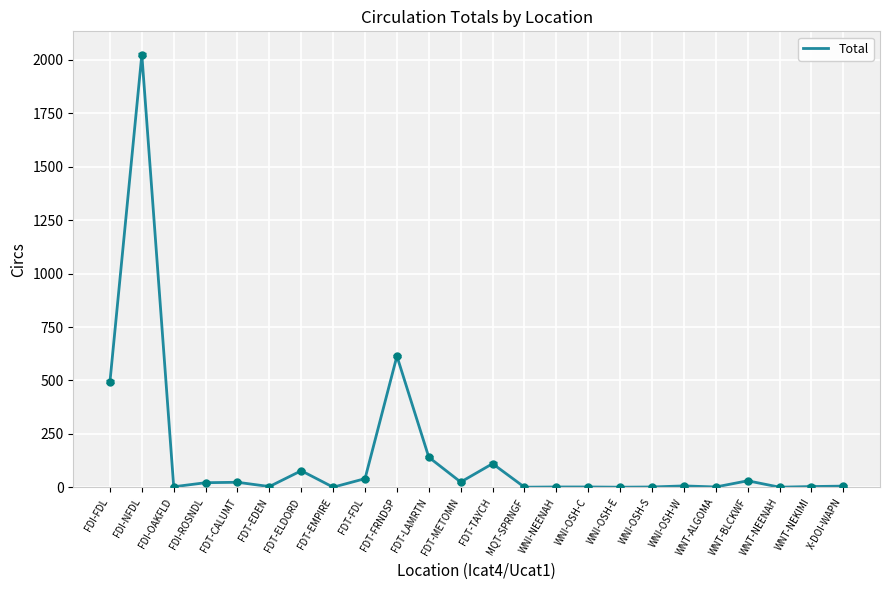

What is the difference between the maximum and minimum values?

2023